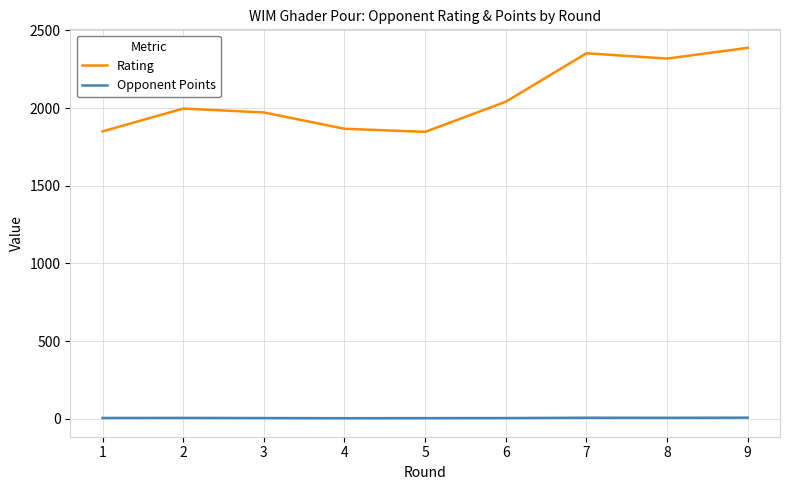

Is the value of Opponent Points at 7 greater than the value of Rating at 4?

No